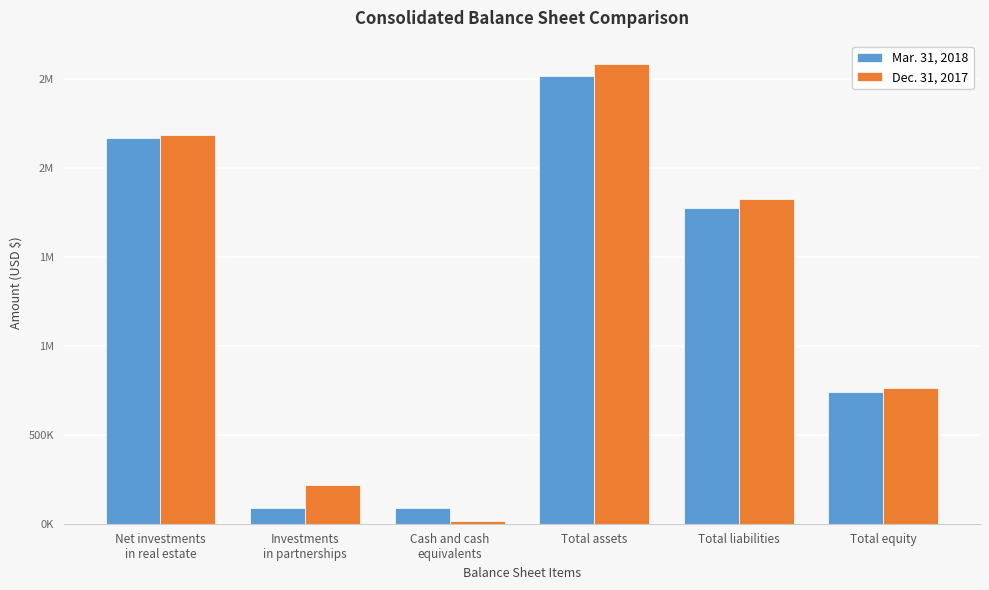

The Dec. 31, 2017 series shows 760991 at Total equity. True or false?

True